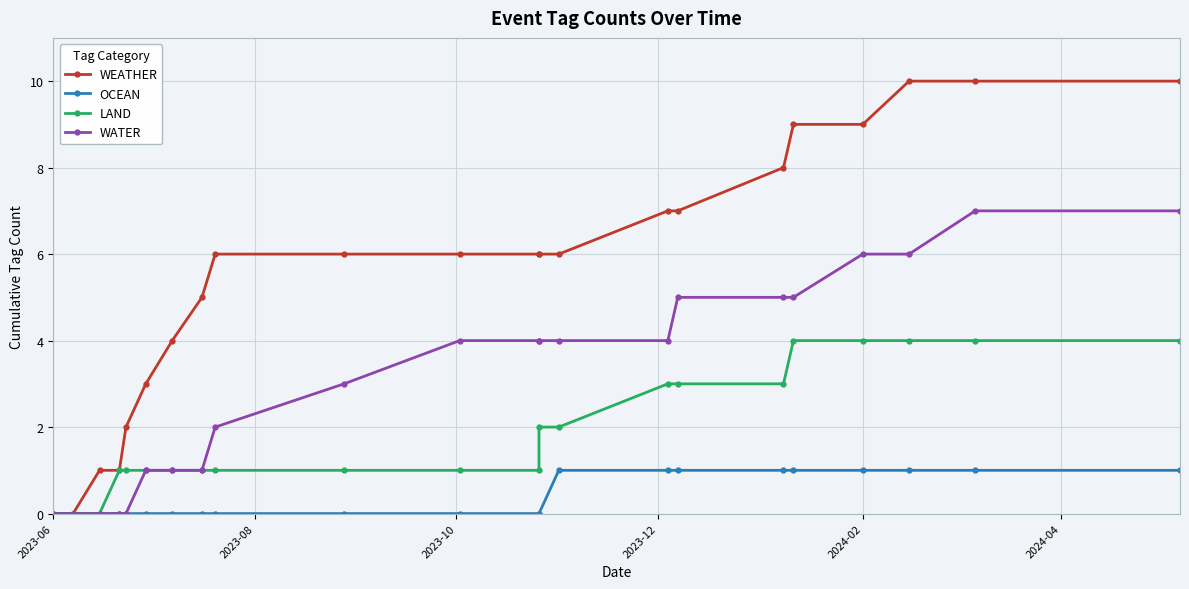

True or false: LAND and OCEAN intersect in this chart.

False